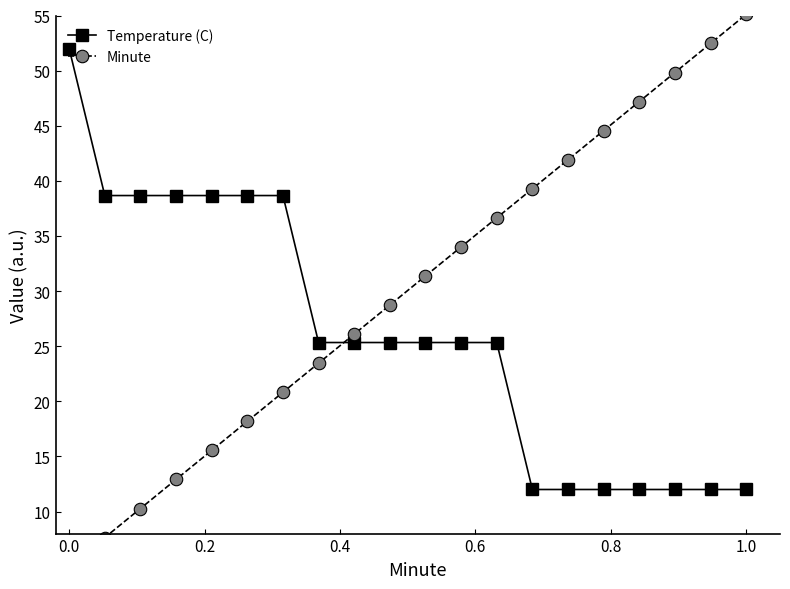

What is the highest value of the Temperature (C) series?

52.0